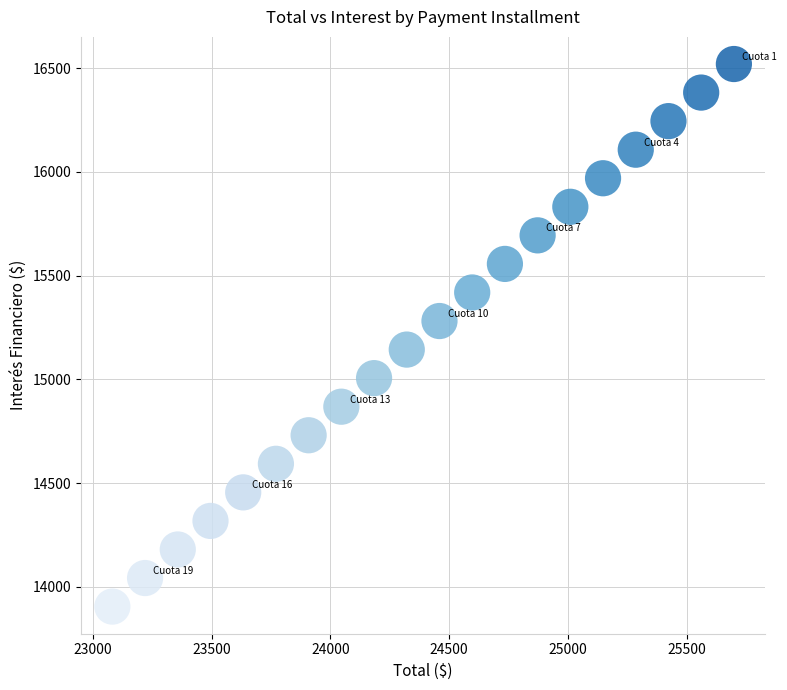

What is the range of X values (max minus min)?

2615.7